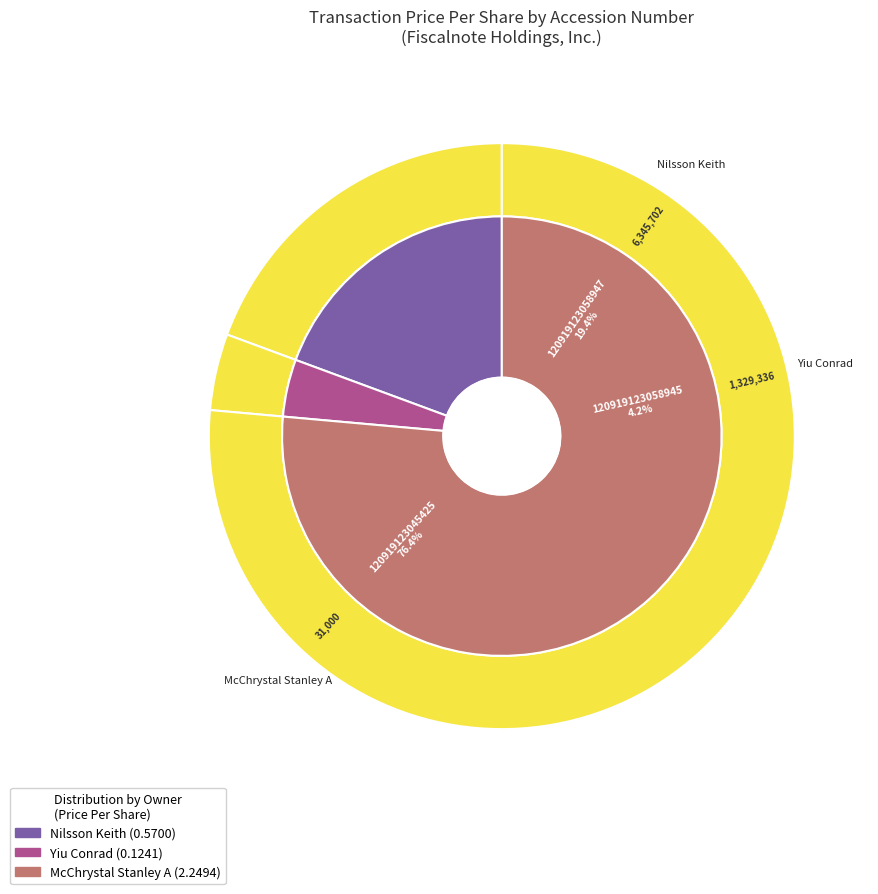

What is the change in value from 120919123058947 to 120919123058945?

-0.4